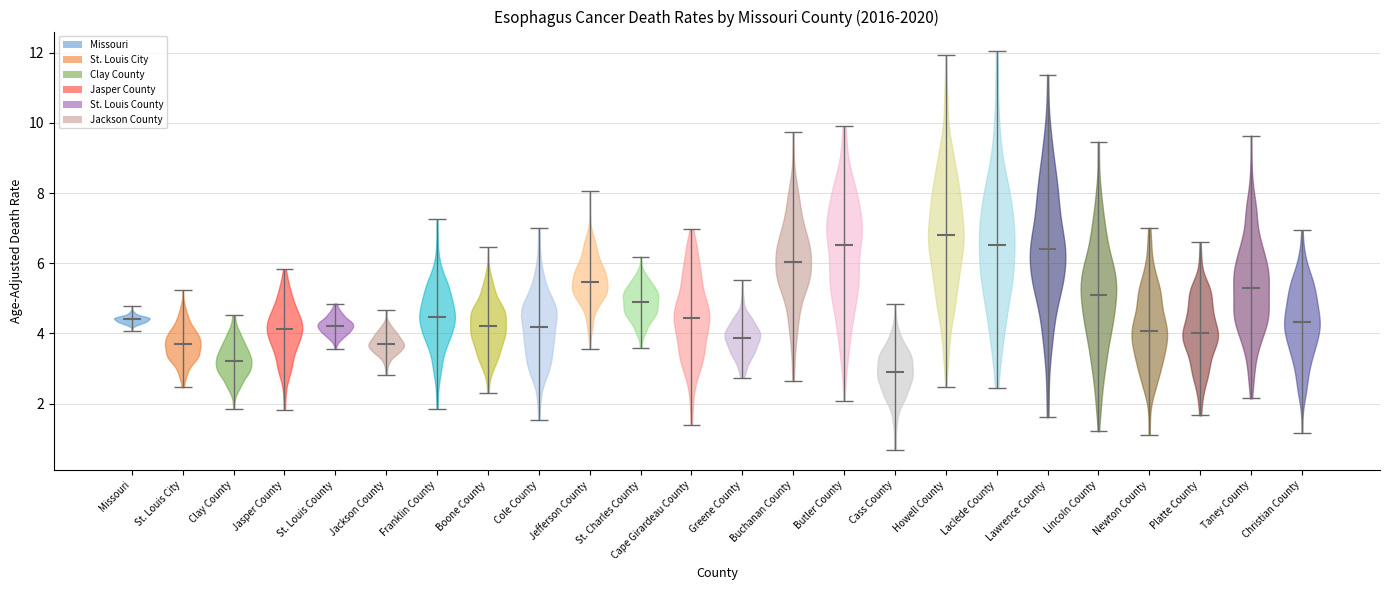

Which violin has the highest median line?

Howell County